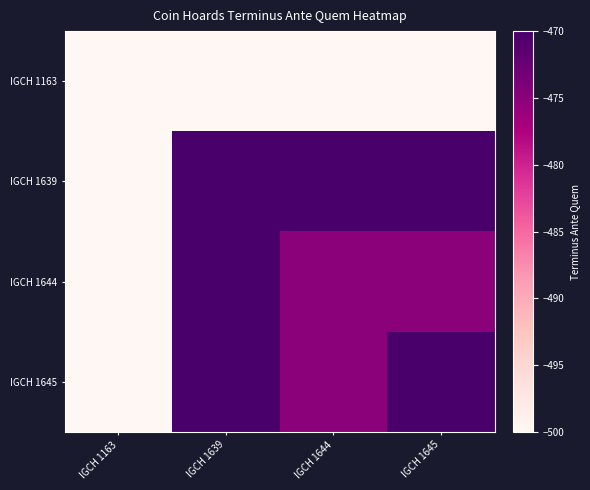

Reading left to right, what are all the values shown in this chart?

IGCH 1163: IGCH 1163=-500	IGCH 1639=-500	IGCH 1644=-500	IGCH 1645=-500
IGCH 1639: IGCH 1163=-500	IGCH 1639=-470	IGCH 1644=-470	IGCH 1645=-470
IGCH 1644: IGCH 1163=-500	IGCH 1639=-470	IGCH 1644=-475	IGCH 1645=-475
IGCH 1645: IGCH 1163=-500	IGCH 1639=-470	IGCH 1644=-475	IGCH 1645=-470